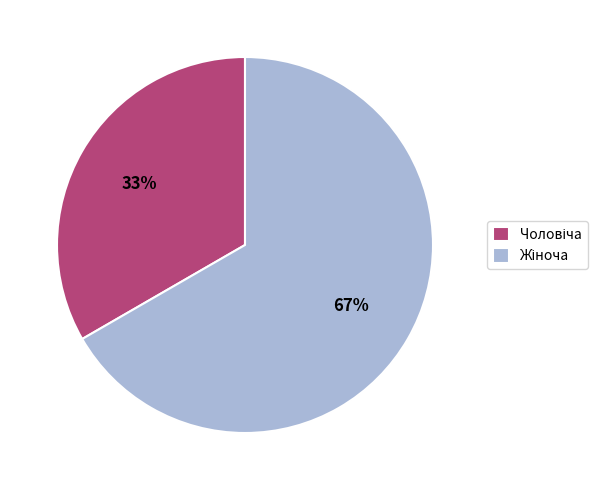

Does any single category account for the majority?

Yes